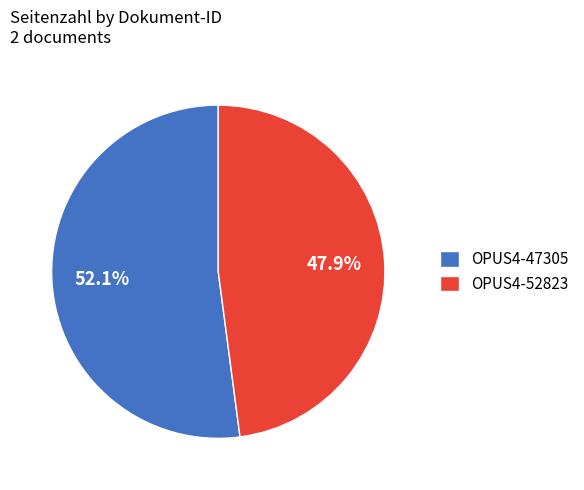

How many segments does this pie chart have?

2